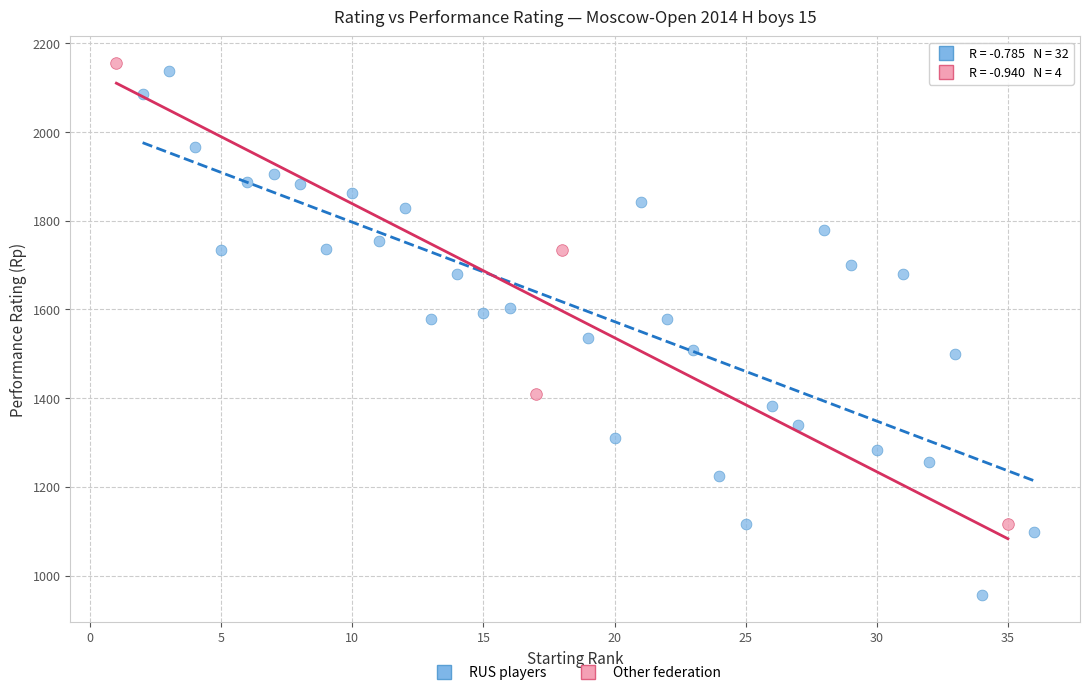

Which series reaches the maximum Y coordinate?

Other federation